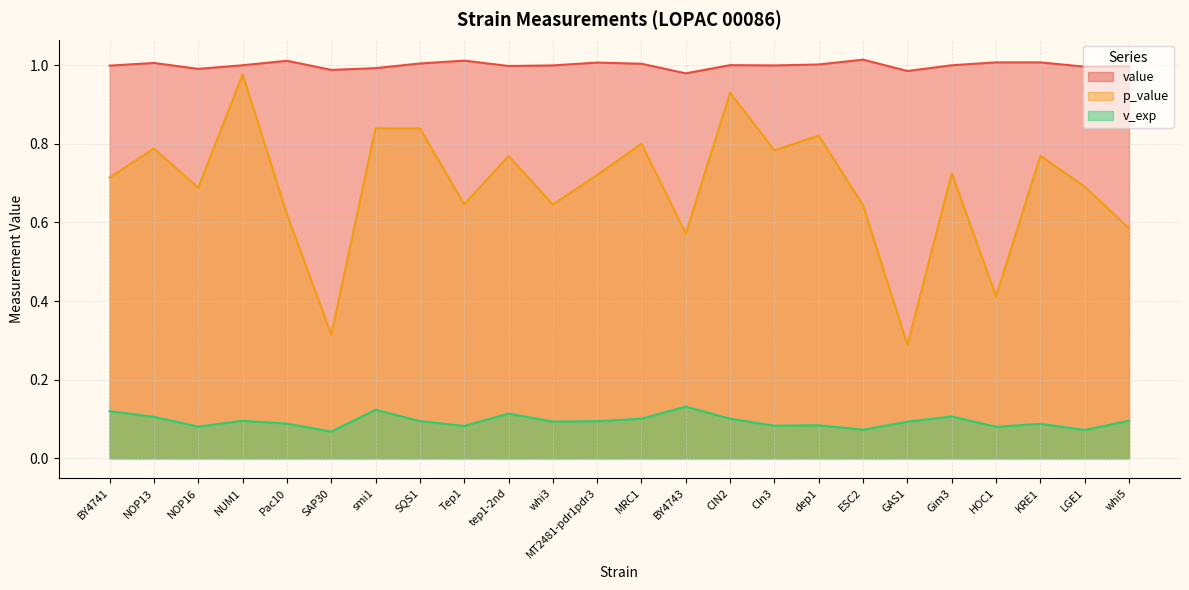

The value series shows 1.0 at dep1. True or false?

True